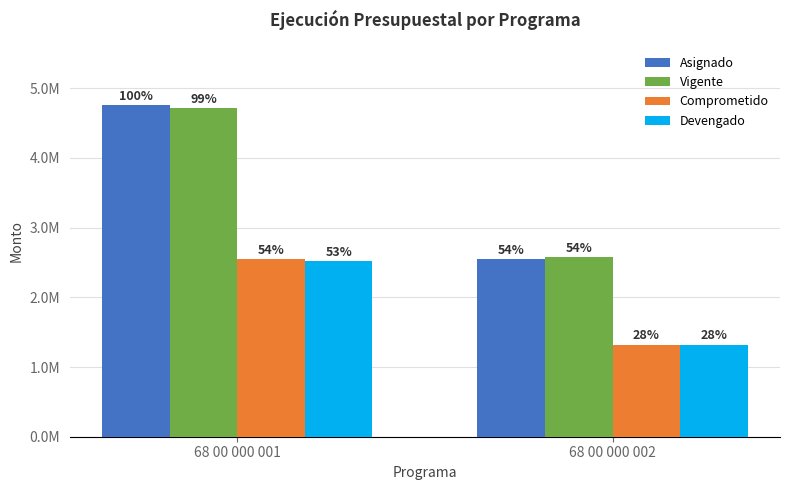

True or false: Devengado has a value of 1322588.7 at 68 00 000 002.

True